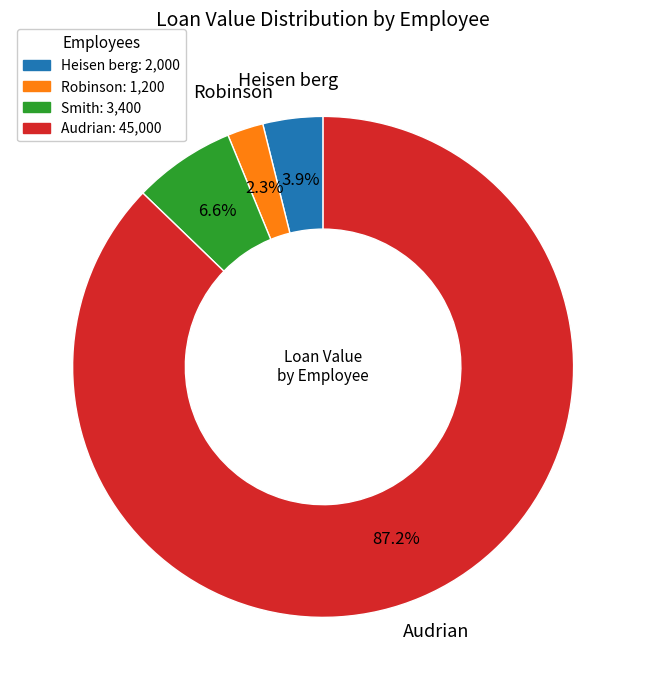

How many segments does this pie chart have?

4